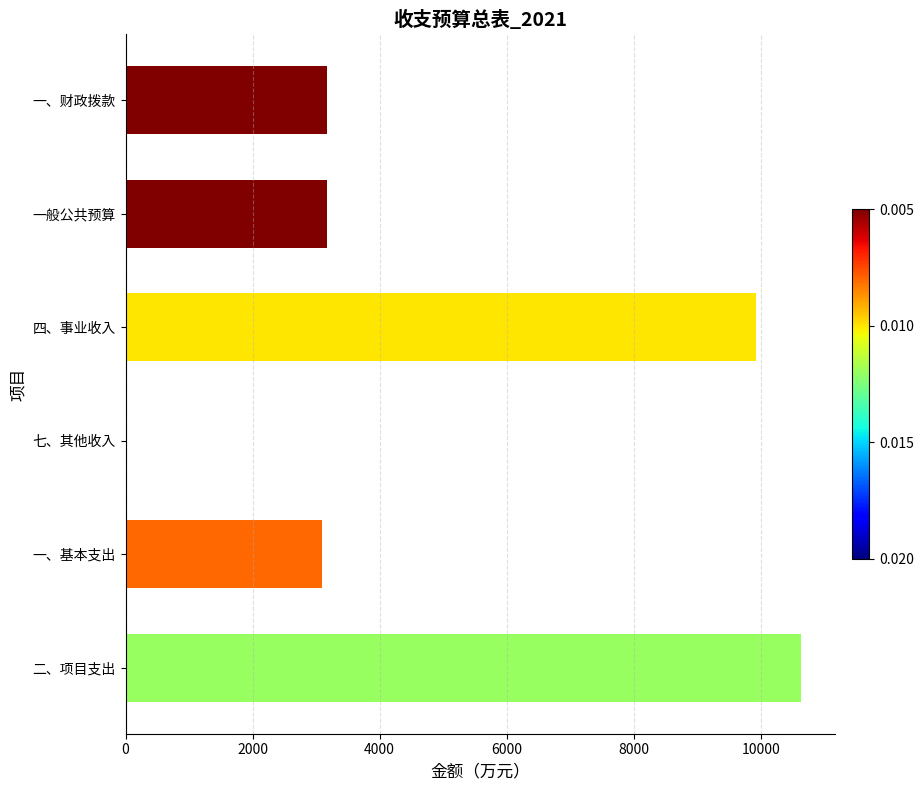

What is the sum of the values at 一、基本支出 and 一、财政拨款?

6275.9